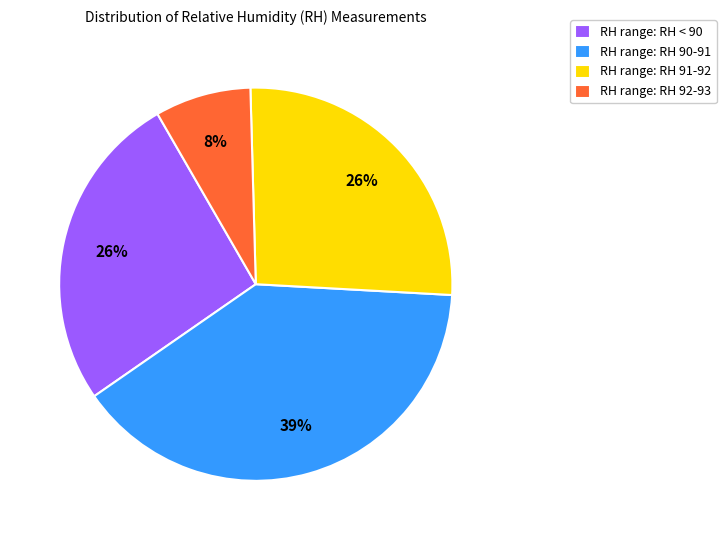

Is it true that RH range: RH < 90 is 32% of the pie?

False